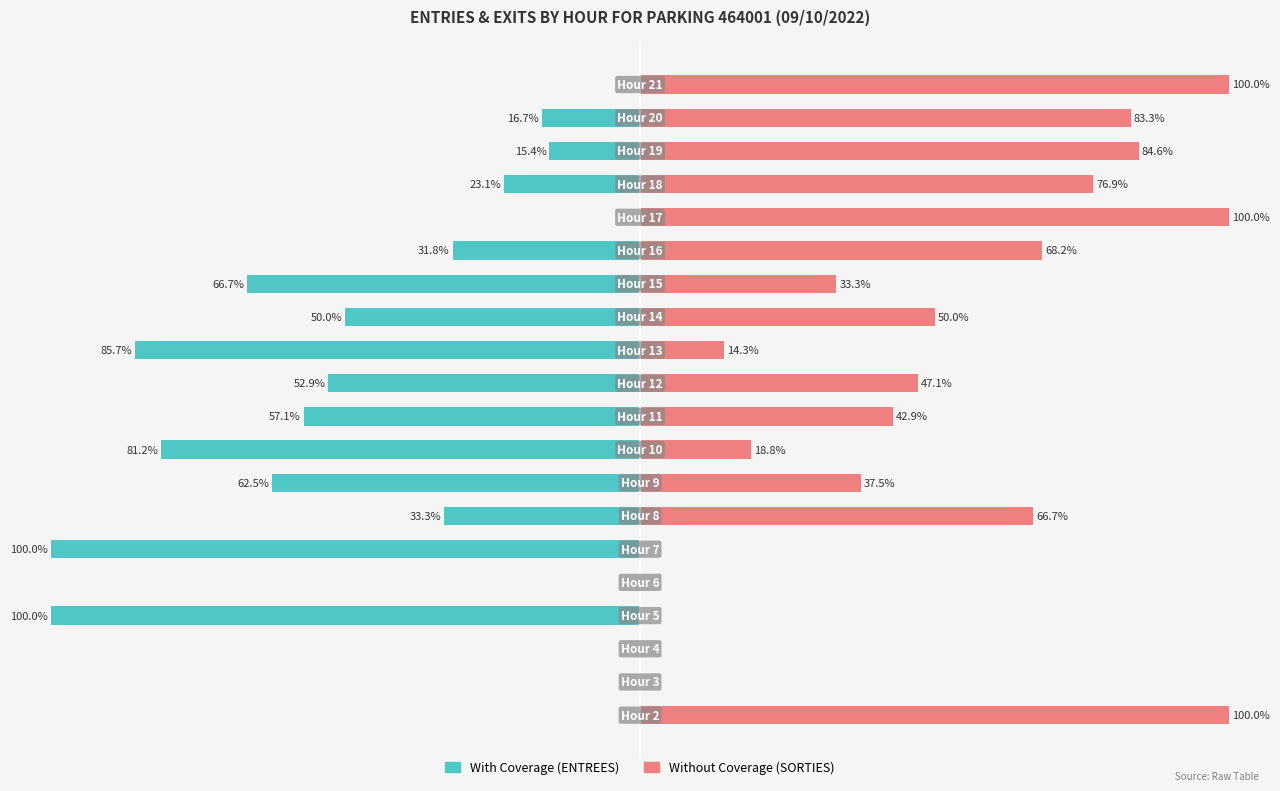

Is it true that Without Coverage equals 24.7 at 15?

False